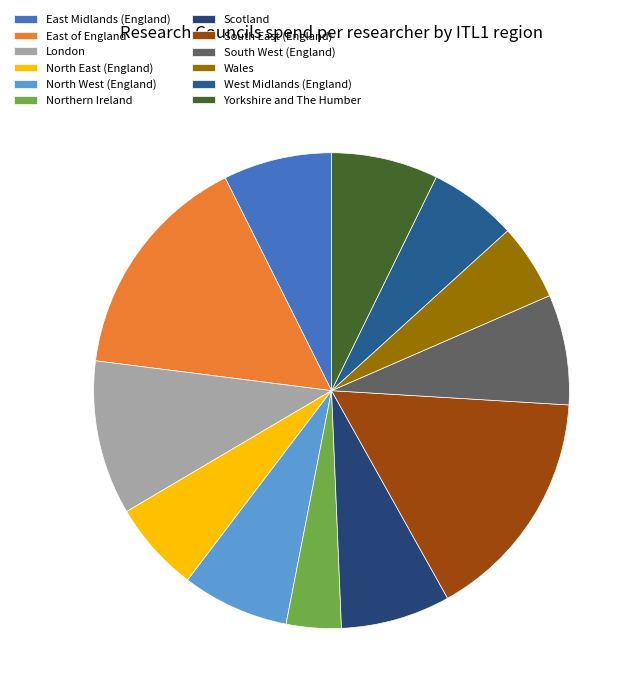

Which has a higher value, East of England or South East (England)?

South East (England)